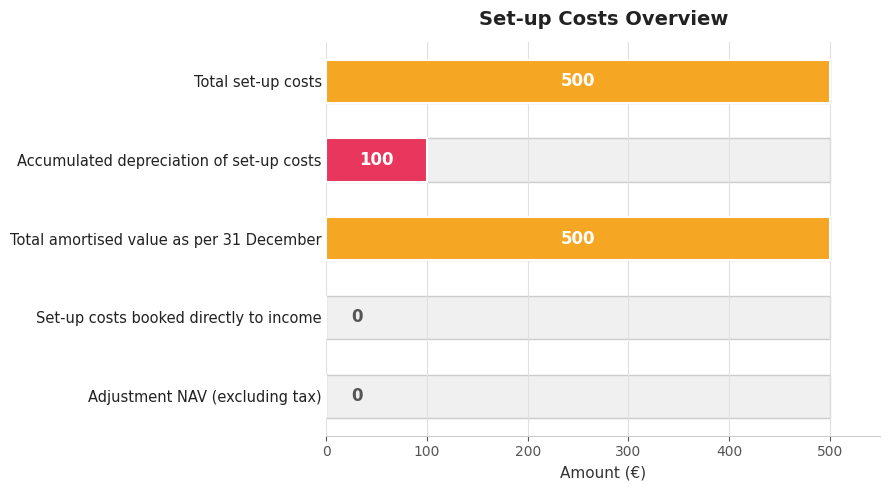

Reading right to left, transcribe all the data shown in this chart.

0	0	500	100	500